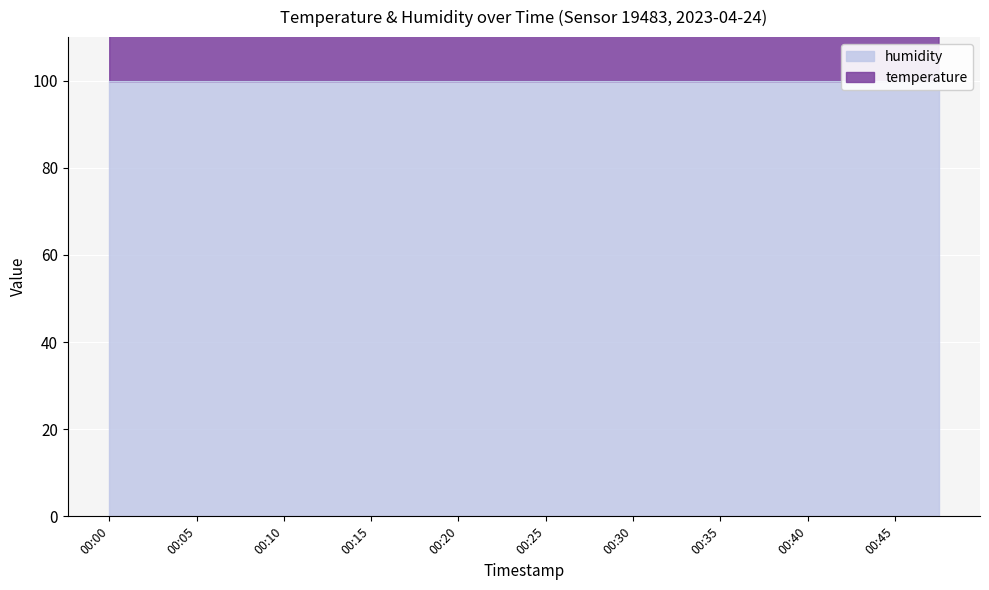

How many points are lower than both their immediate neighbors (excluding endpoints)?

1